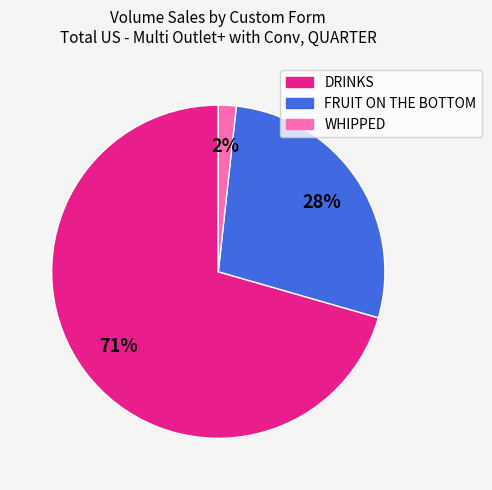

Which has a higher value, WHIPPED or DRINKS?

DRINKS